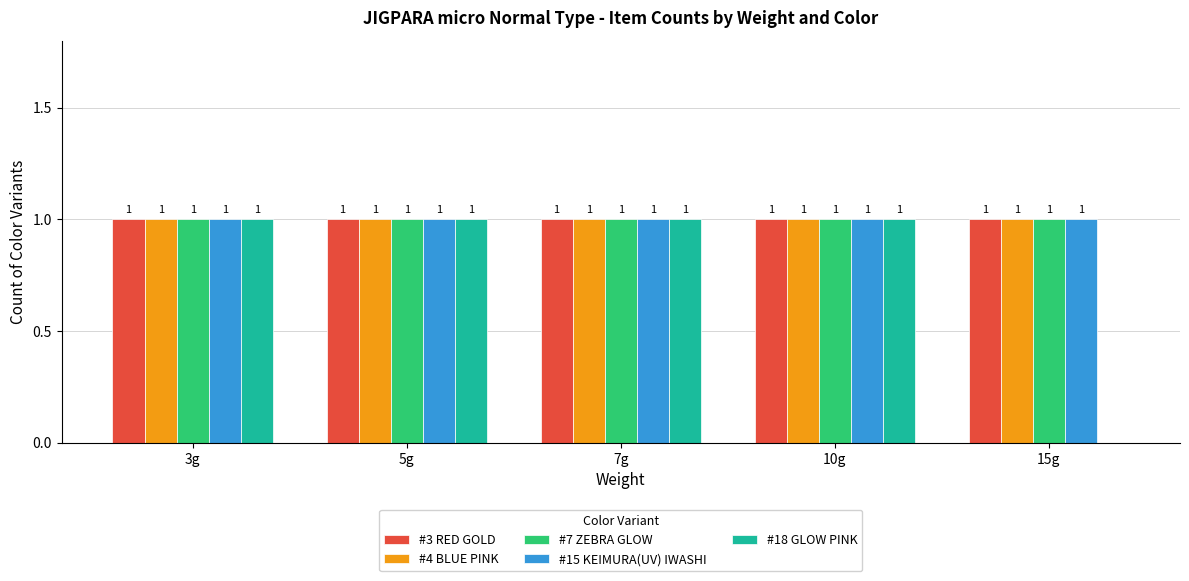

Reading left to right, transcribe all the data shown in this chart.

#3 RED GOLD: 1	1	1	1	1
#4 BLUE PINK: 1	1	1	1	1
#7 ZEBRA GLOW: 1	1	1	1	1
#15 KEIMURA(UV) IWASHI: 1	1	1	1	1
#18 GLOW PINK: 1	1	1	1	0